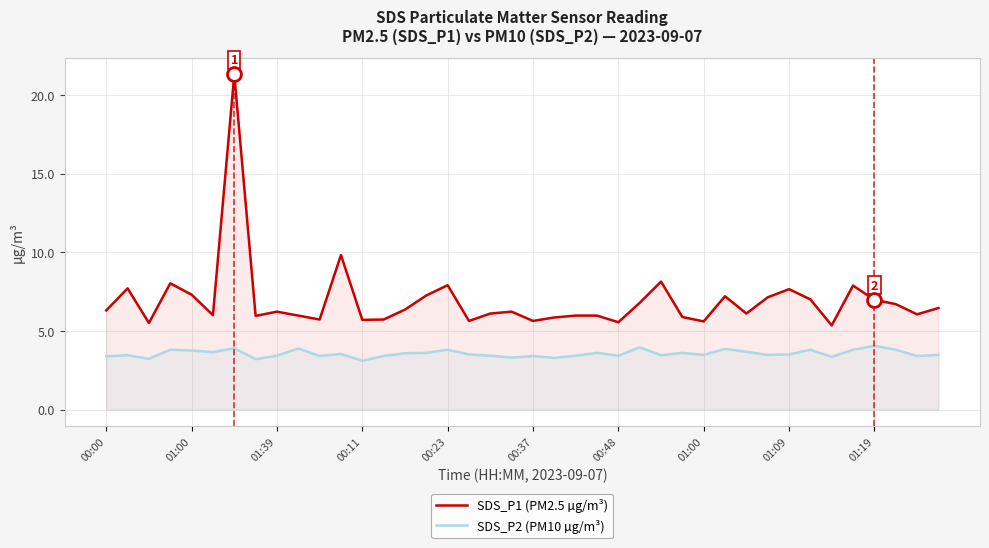

Reading left to right, transcribe all the data shown in this chart.

SDS_P1 (PM2.5 µg/m³): 6.3	7.7	5.5	8.0	7.3	6.0	21.3	6.0	6.2	6.0	5.7	9.8	5.7	5.7	6.3	7.2	7.9	5.6	6.1	6.2	5.6	5.8	6.0	6.0	5.5	6.8	8.1	5.9	5.6	7.2	6.1	7.1	7.7	7.0	5.3	7.9	7.0	6.7	6.0	6.5
SDS_P2 (PM10 µg/m³): 3.4	3.5	3.2	3.8	3.8	3.6	3.9	3.2	3.4	3.9	3.4	3.5	3.1	3.4	3.6	3.6	3.8	3.5	3.4	3.3	3.4	3.3	3.4	3.6	3.4	4.0	3.5	3.6	3.5	3.9	3.7	3.5	3.5	3.8	3.4	3.8	4.0	3.8	3.4	3.5